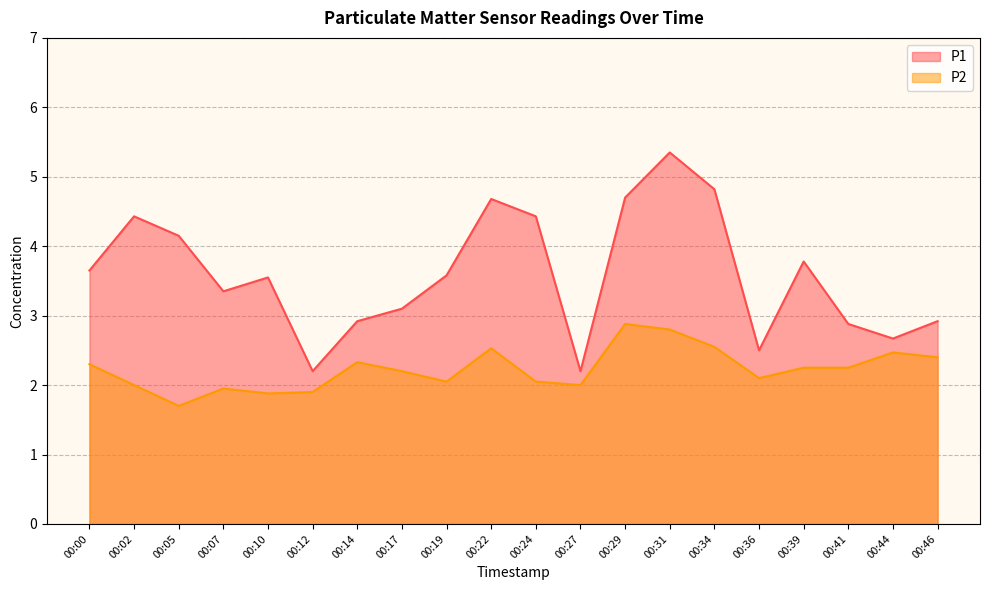

True or false: P1 has more than 1 points higher than both neighbors.

True